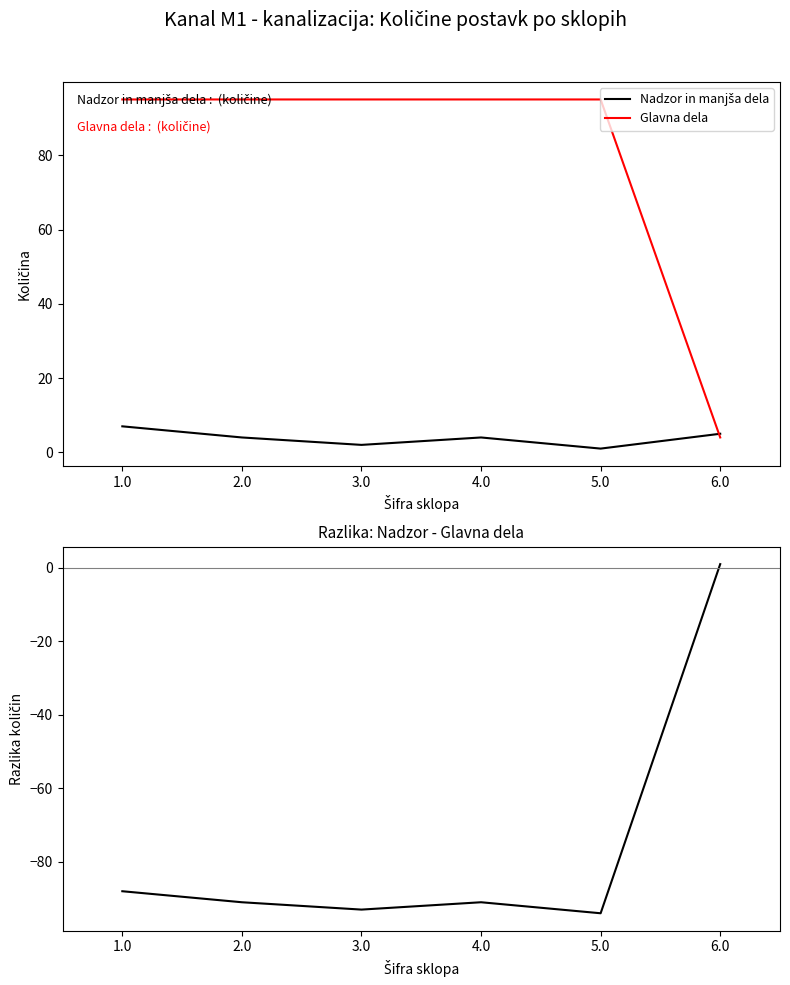

What is the total value across all series at 2.0?

8.0